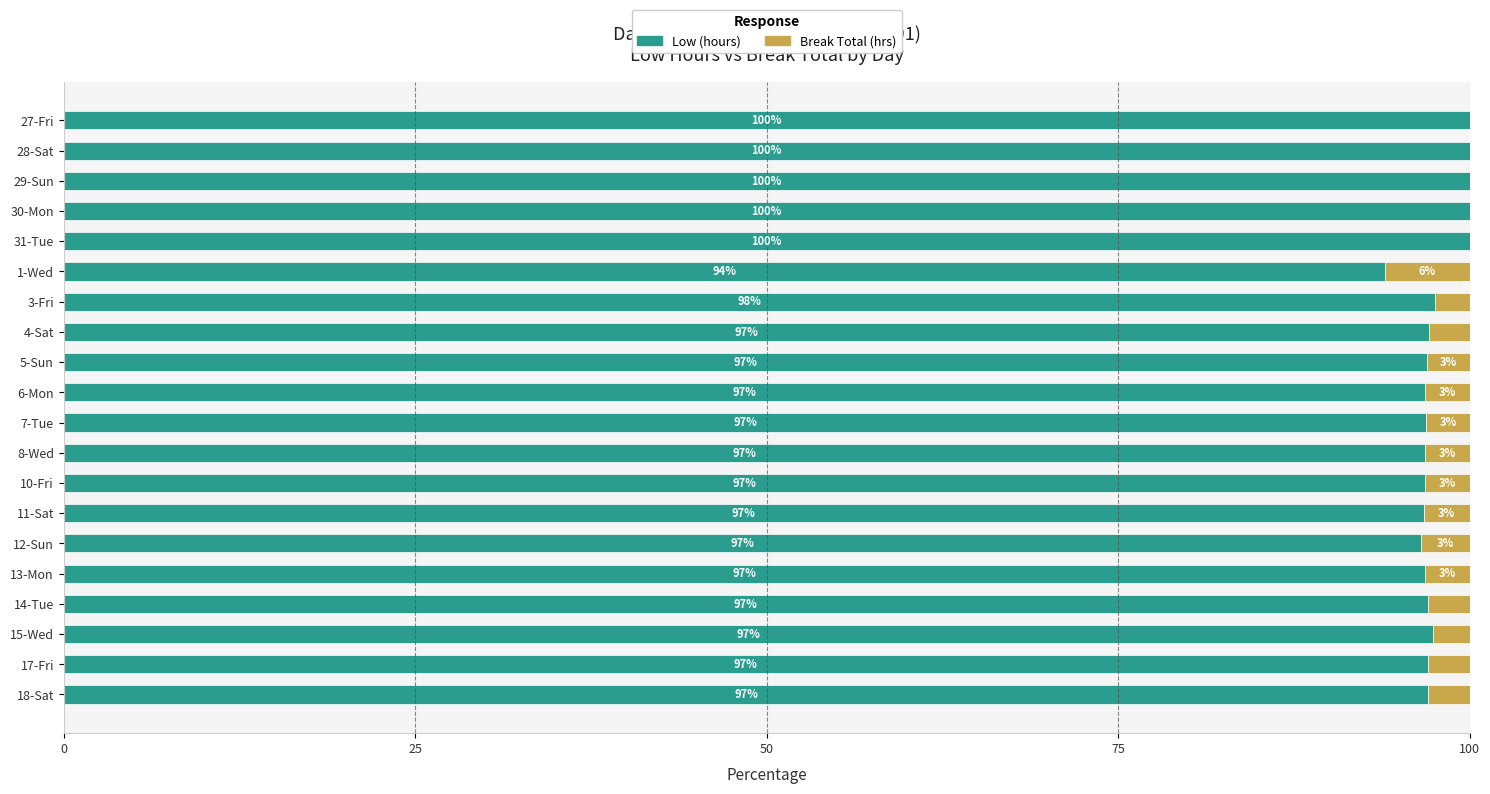

What is the maximum value for Low (hours)?

100.0